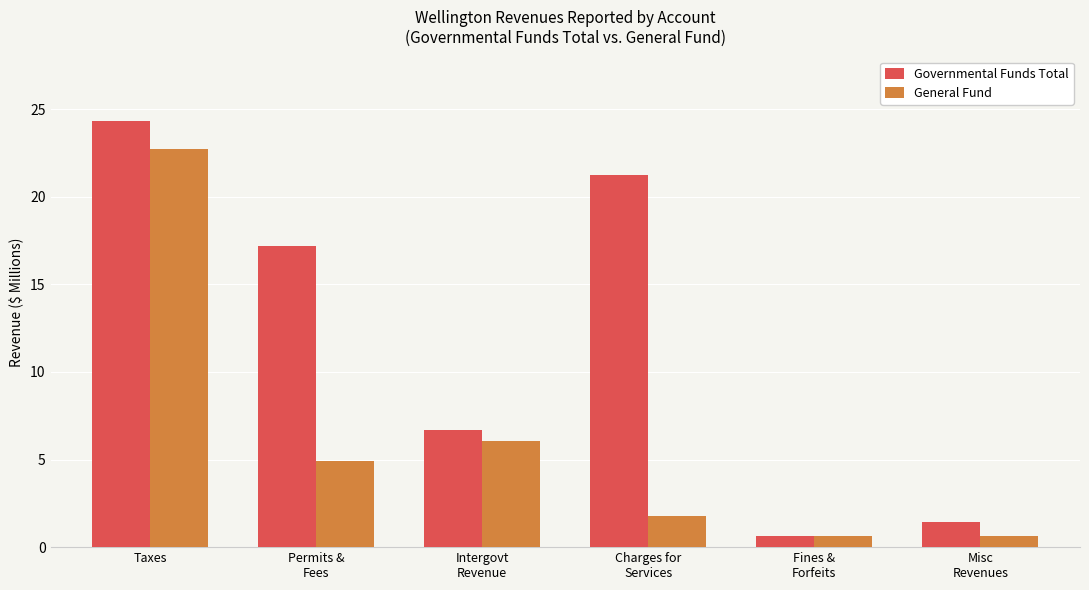

Which series changed the most between Taxes and Permits &
Fees?

General Fund